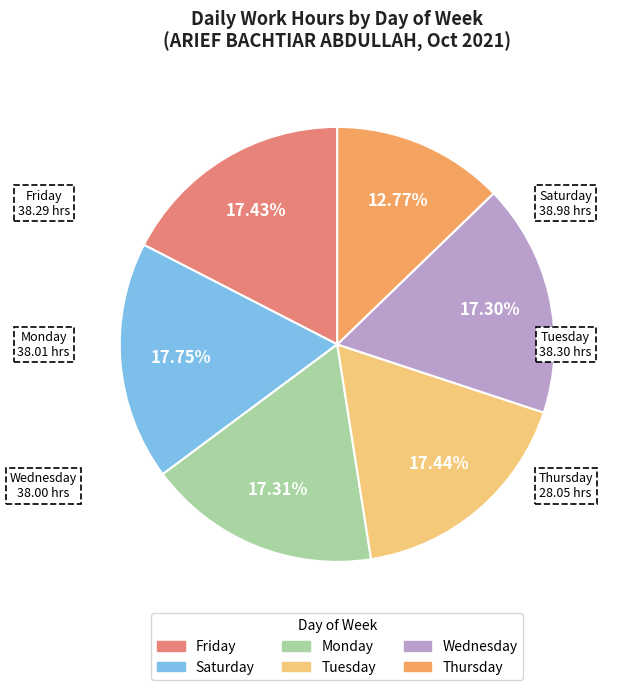

Does any single category account for the majority?

No